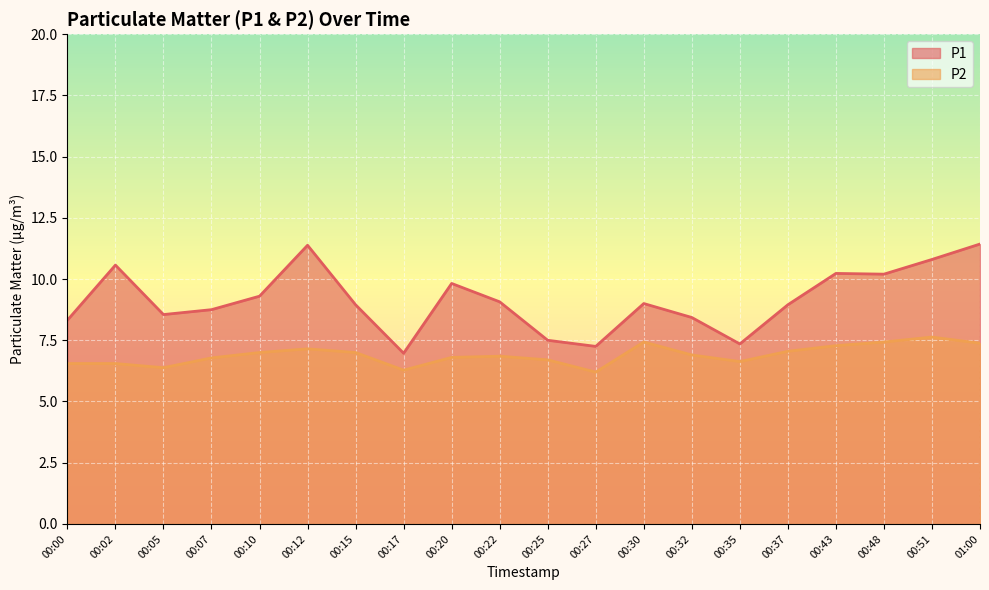

True or false: P2 has more than 1 points higher than both neighbors.

True